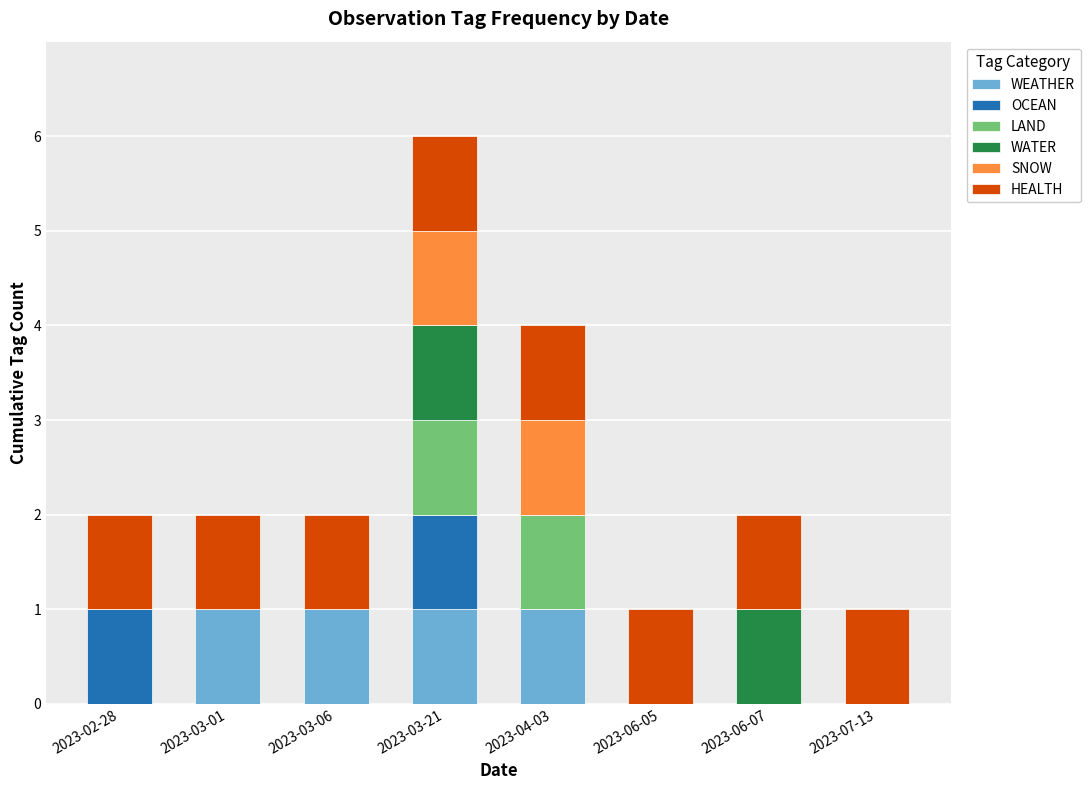

Is it true that WEATHER equals 0 at 2023-06-07?

True